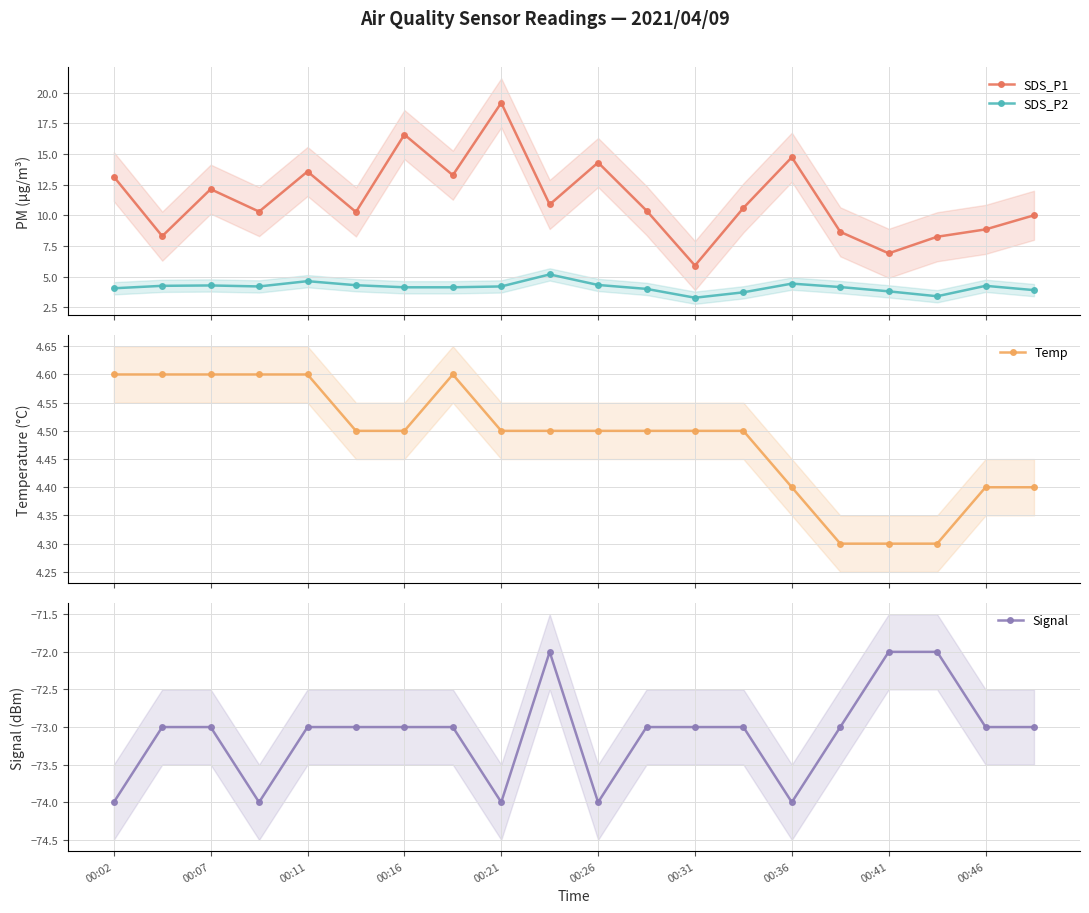

True or false: SDS_P2 and SDS_P1 cross at least once.

False